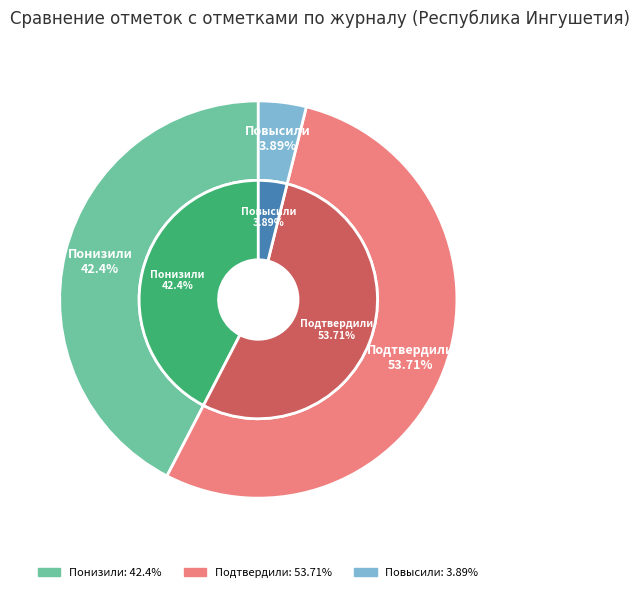

Which slice is the largest?

Подтвердили